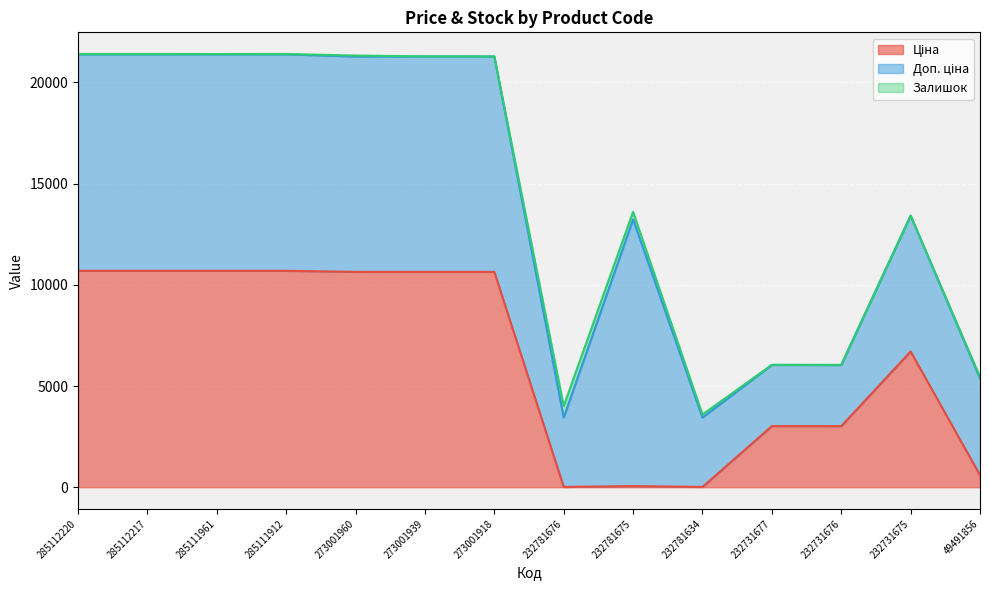

How many lines are shown in the chart?

3